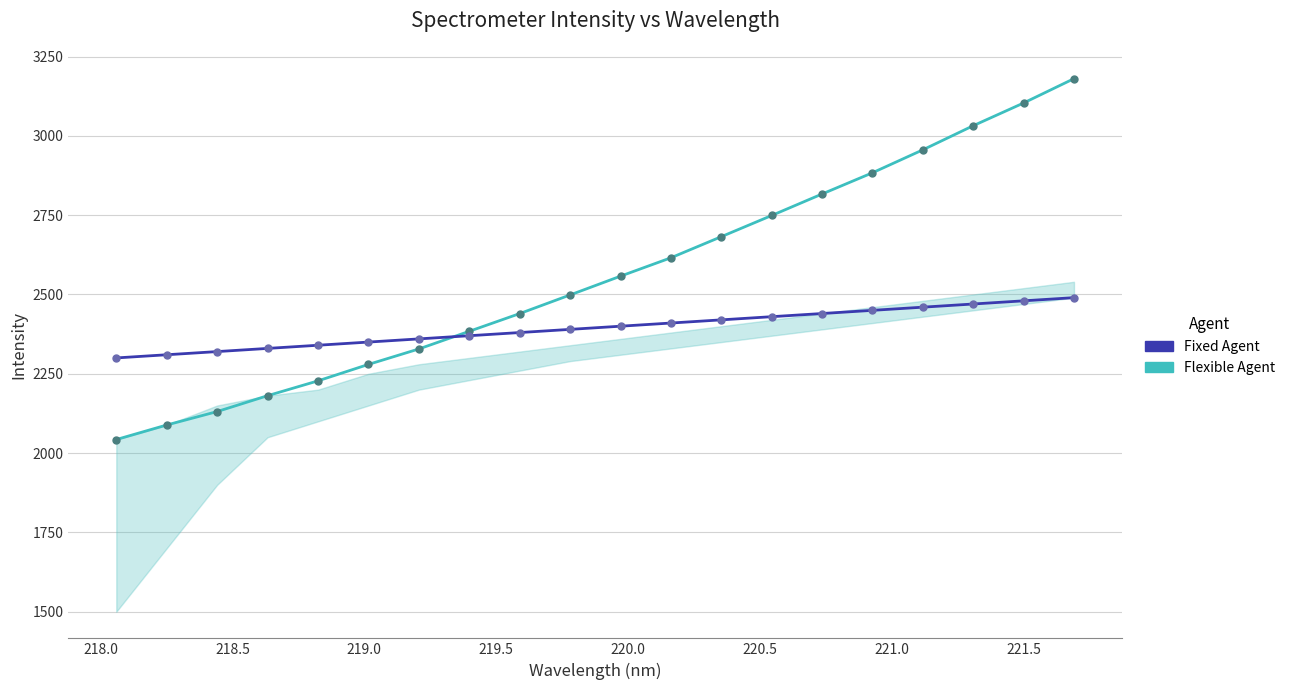

What is the average value of the Fixed Agent series?

2395.0